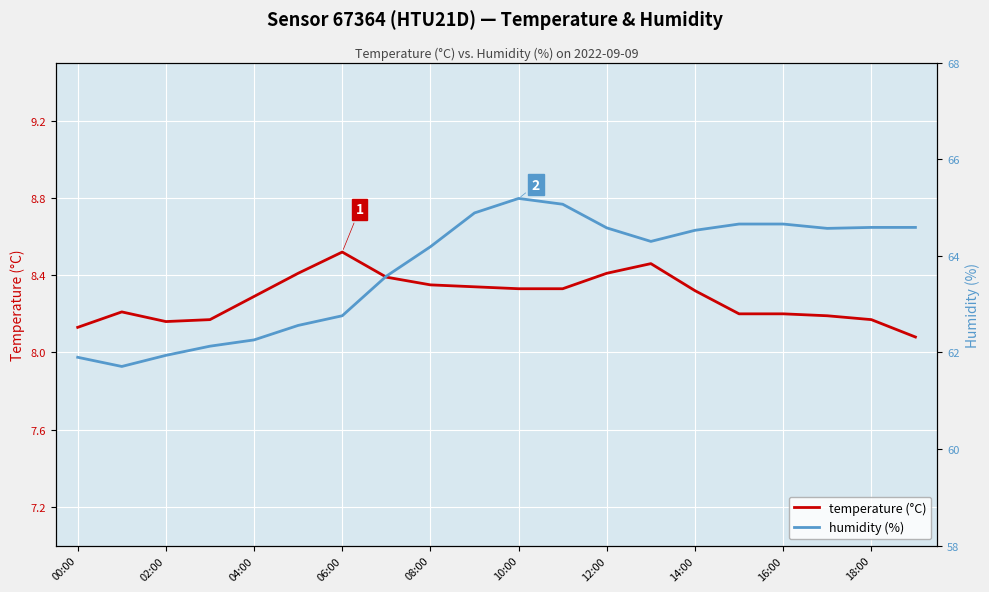

Which has a higher value, 19 or 11?

11